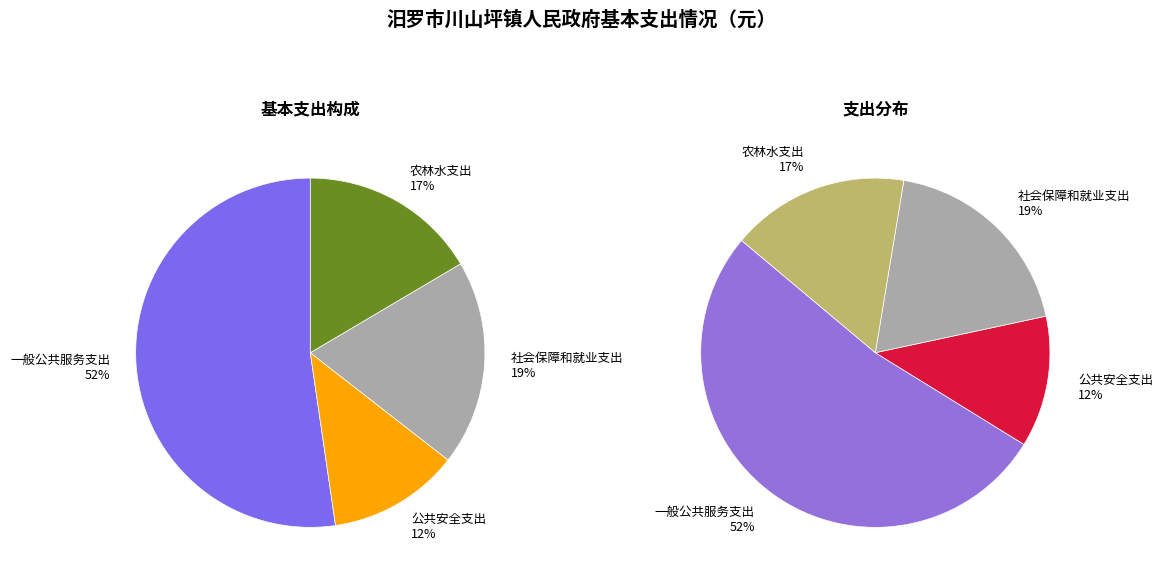

Which category has the biggest portion of the pie?

一般公共服务支出